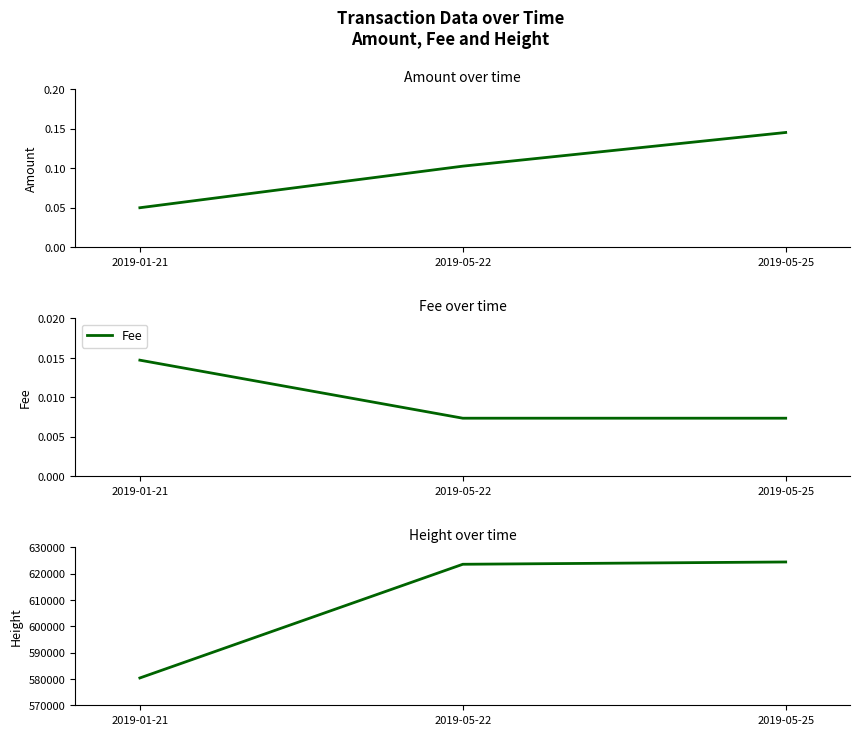

What position from the left is 2019-05-22?

2